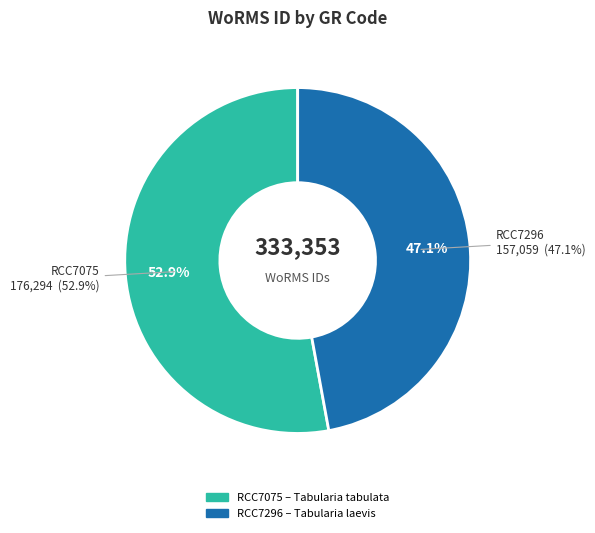

Between RCC7296 and RCC7075, which is larger?

RCC7075